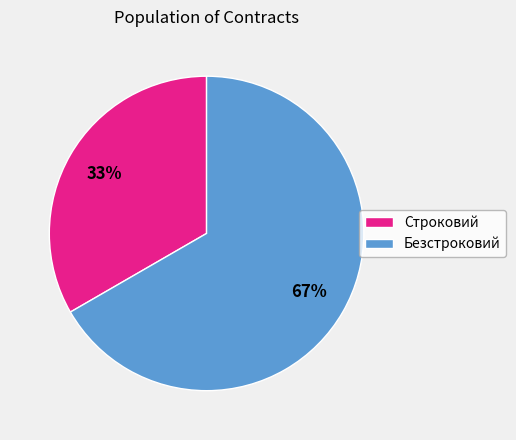

To the nearest percent, what is the combined percentage of Строковий and Безстроковий?

100%